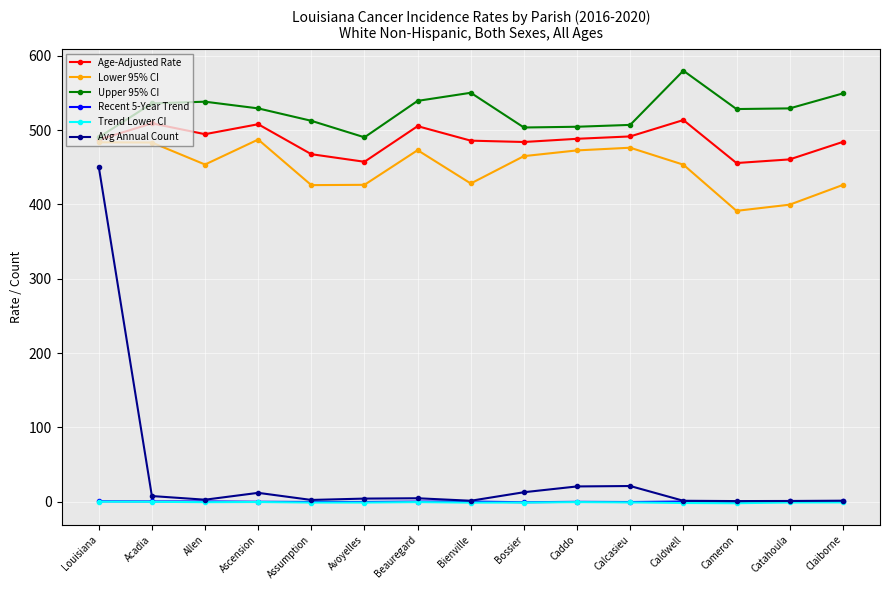

In Avg Annual Count, how many points are lower than both neighbors (excluding endpoints)?

4